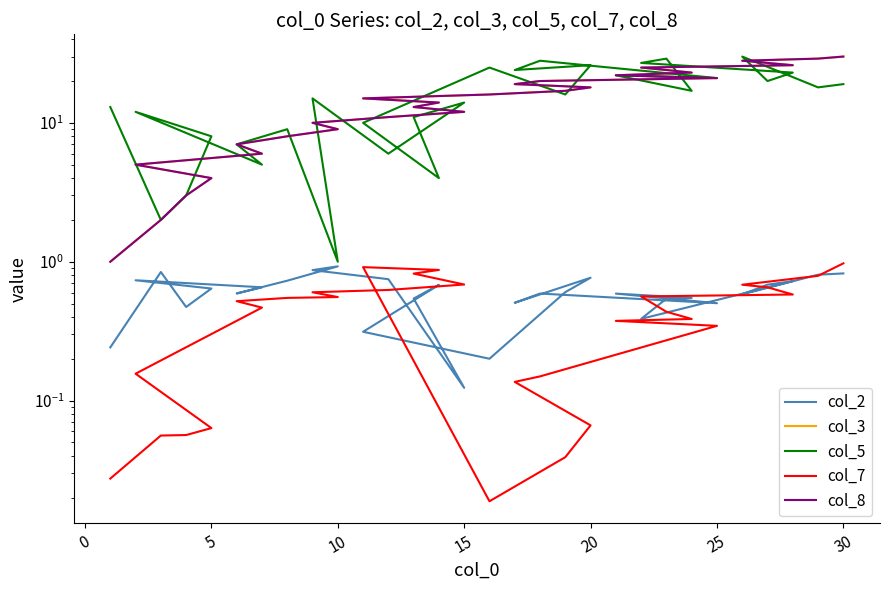

True or false: col_5 has more than 0 interior local peaks.

True